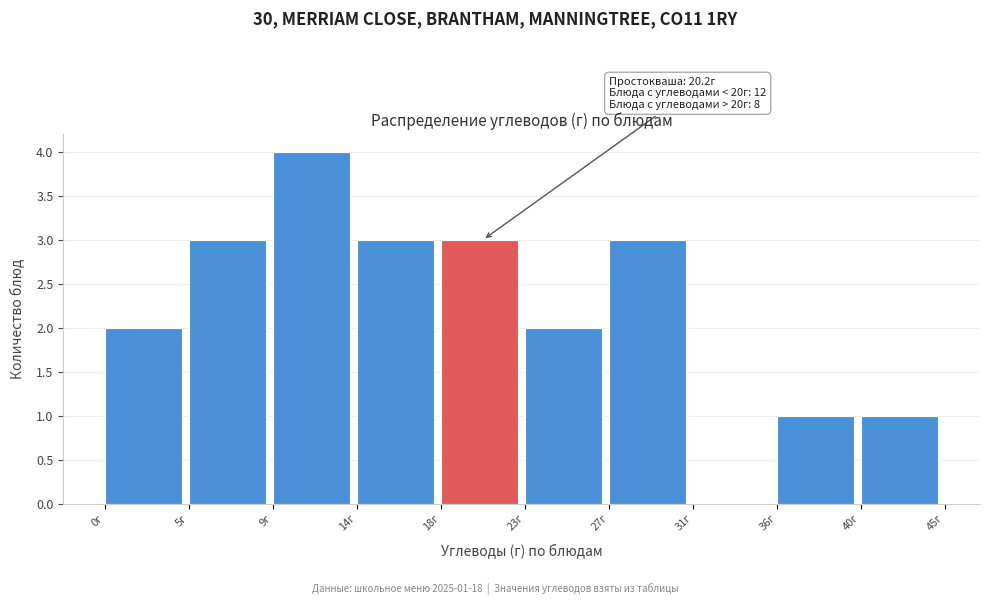

Over which range of the x-axis is the bar tallest?

9.20 to 13.65